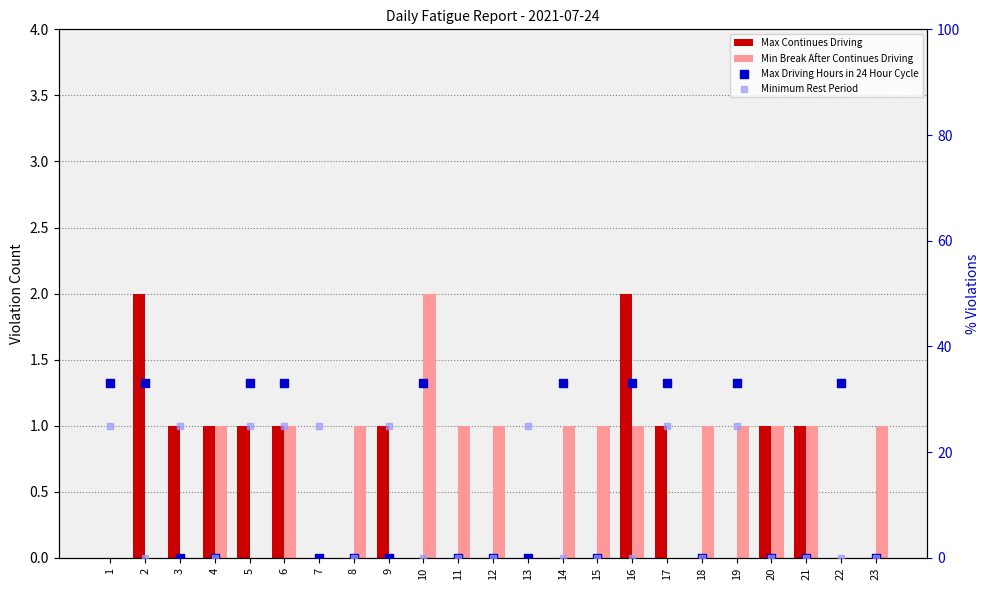

Which series reaches the maximum Y coordinate?

Max Driving Hours in 24 Hour Cycle